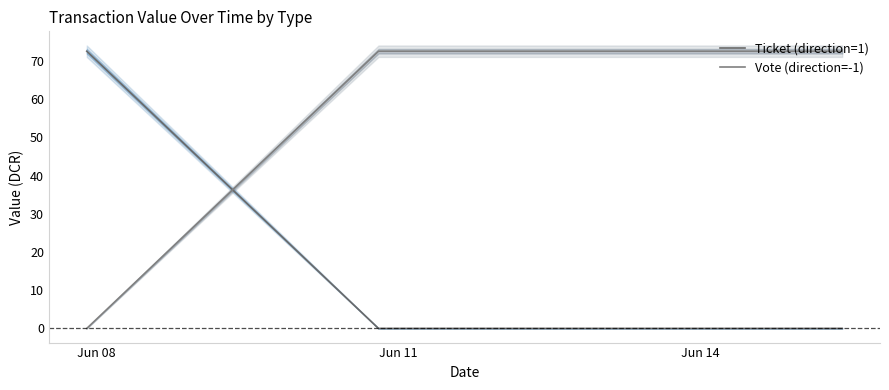

Which series has the largest total across all categories?

Vote (direction=-1)